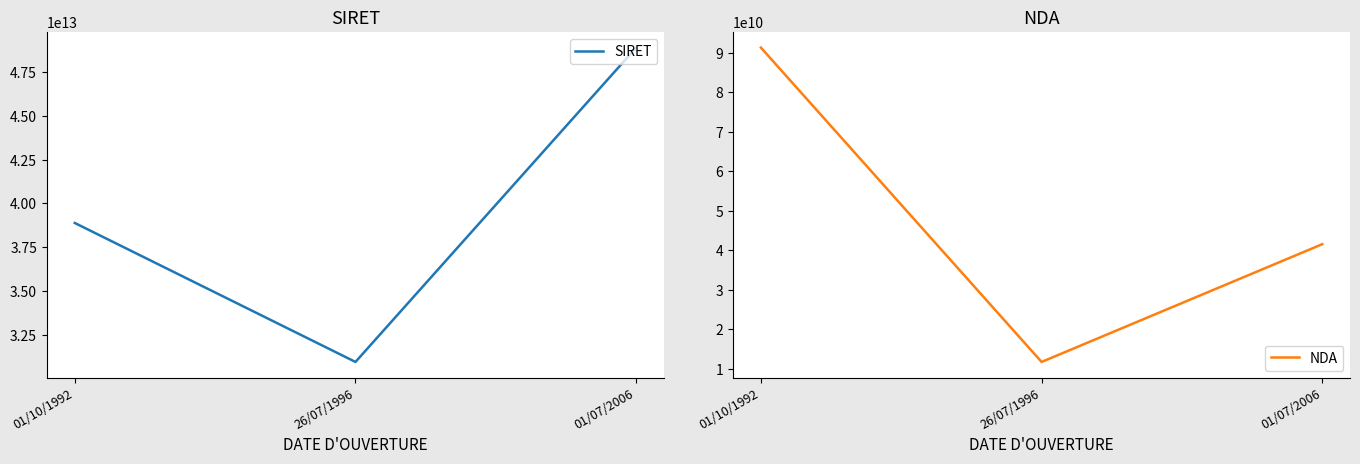

How many data points in NDA are less than 41570247357?

1